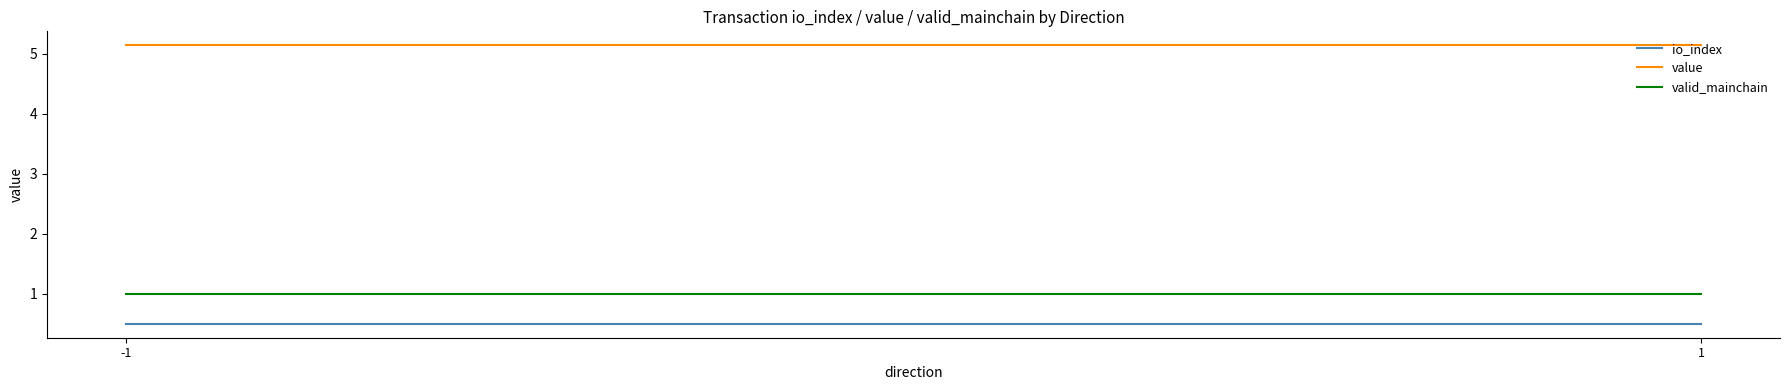

True or false: valid_mainchain has a value of 0.5 at -1.

False